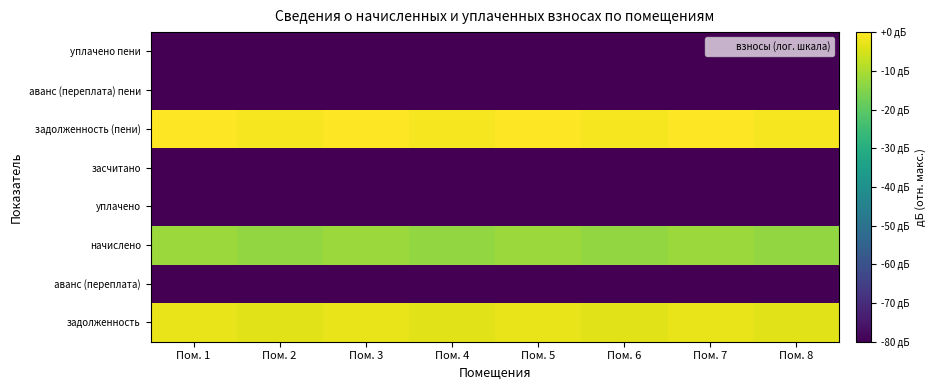

What is the spread (max minus min) of values at Пом. 5?

103.5